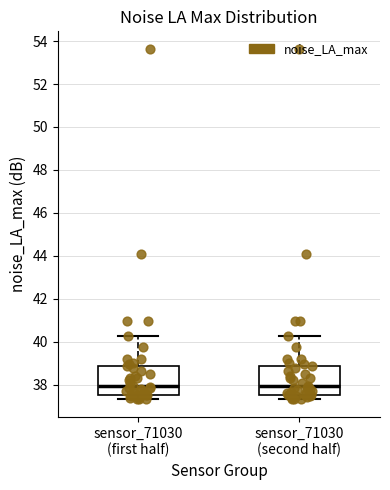

Where is the lower edge of the box for sensor_71030 (first half) on the y-axis? The values are not printed on the chart, so give them approximately, as read against the axis.

37.6